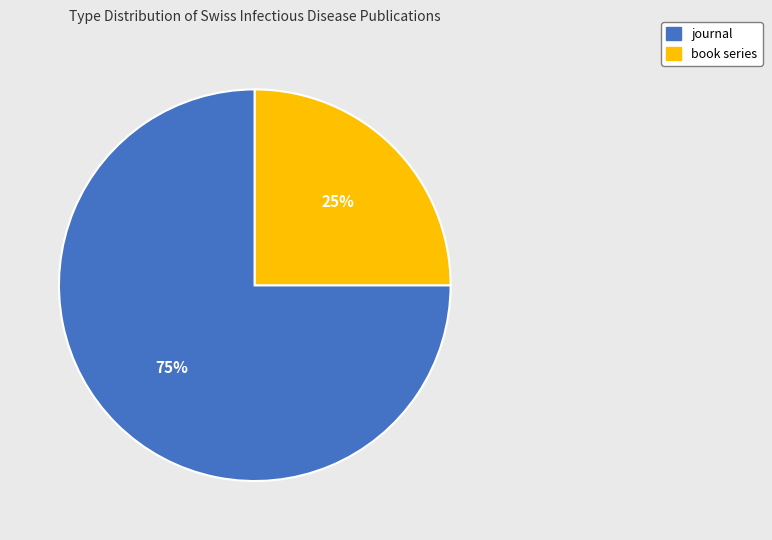

Is there any slice that represents more than half of the pie?

Yes